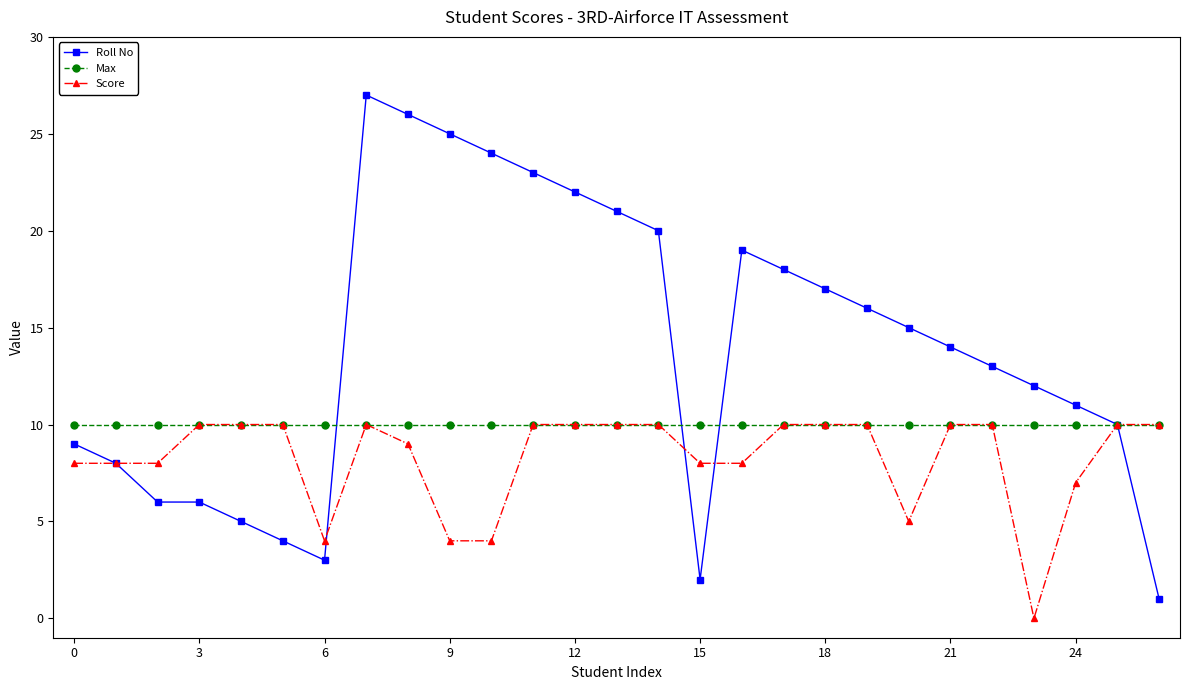

Which series has the largest total across all categories?

Roll No